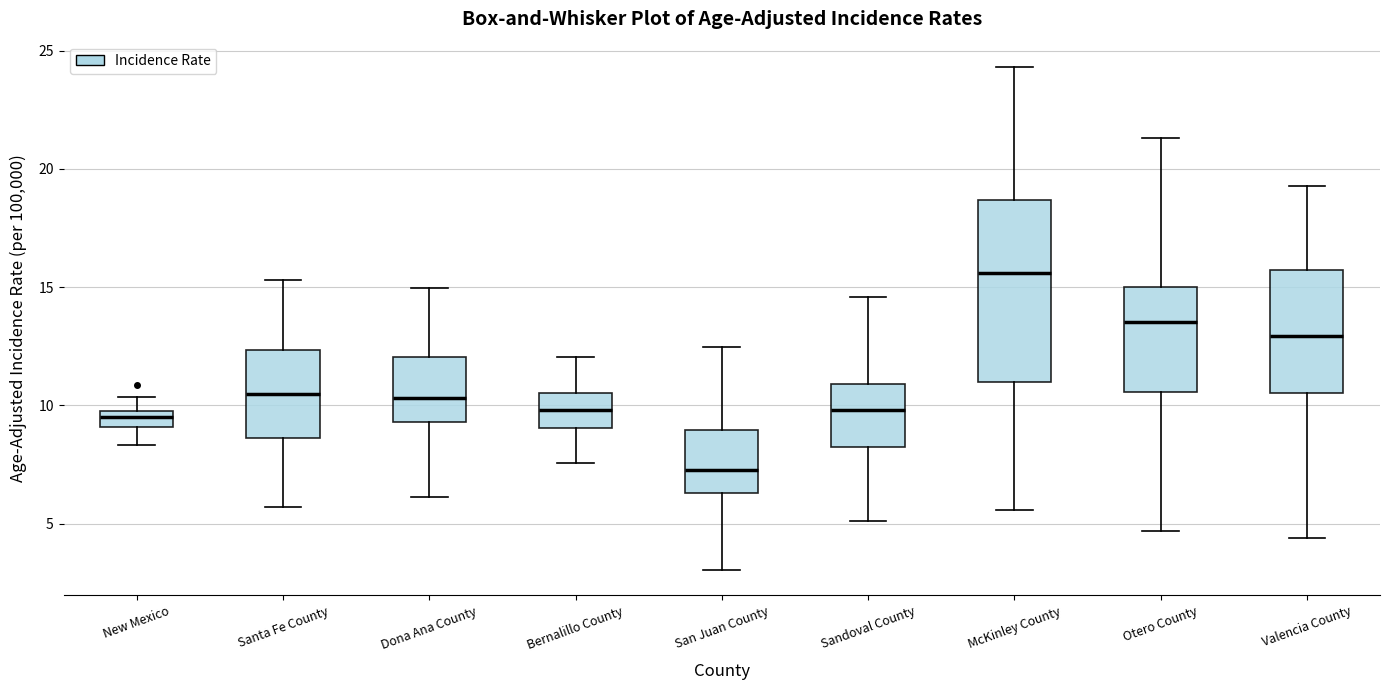

Where does the lower whisker of the box for Santa Fe County end on the y-axis? The values are not printed on the chart, so give them approximately, as read against the axis.

5.5